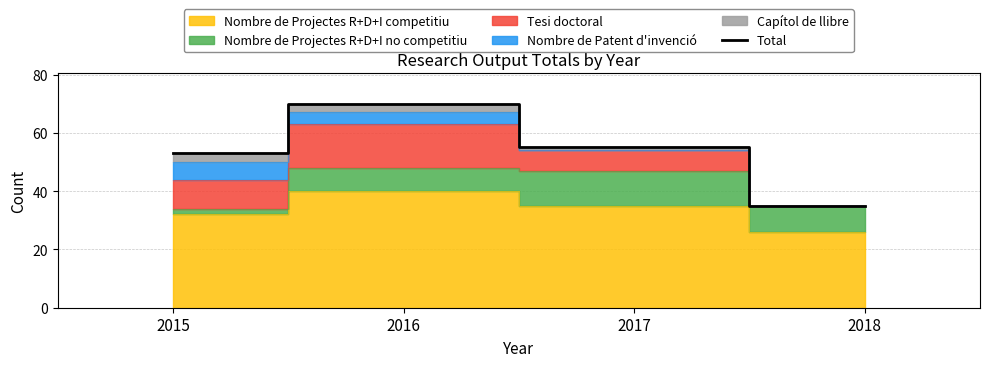

Read the value at 2015, to the nearest 10.

50